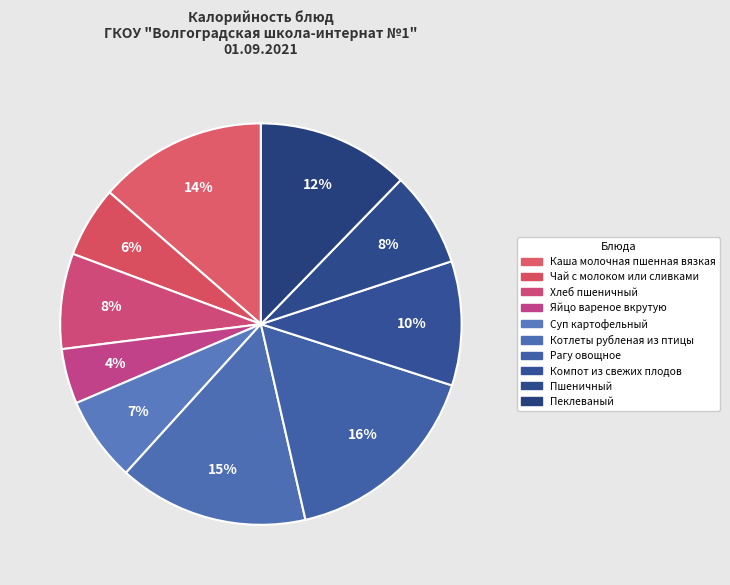

Which slice is the largest?

Рагу овощное